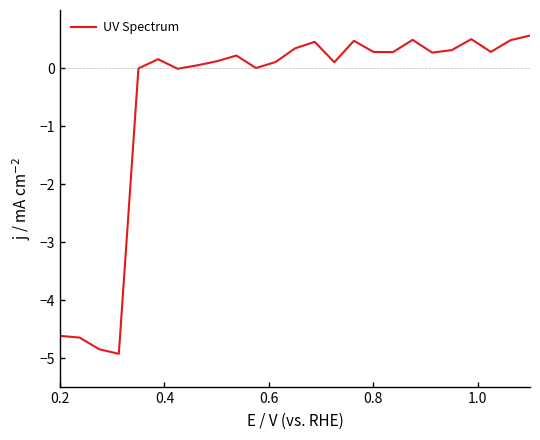

What is the difference between the maximum and minimum values?

5.5